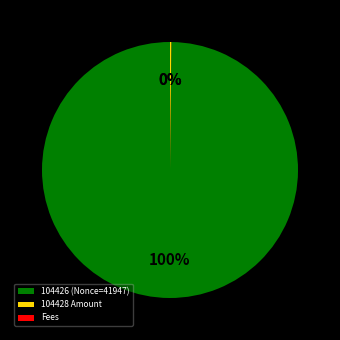

Is it true that 104426 (Nonce=41947) is 100% of the pie?

True